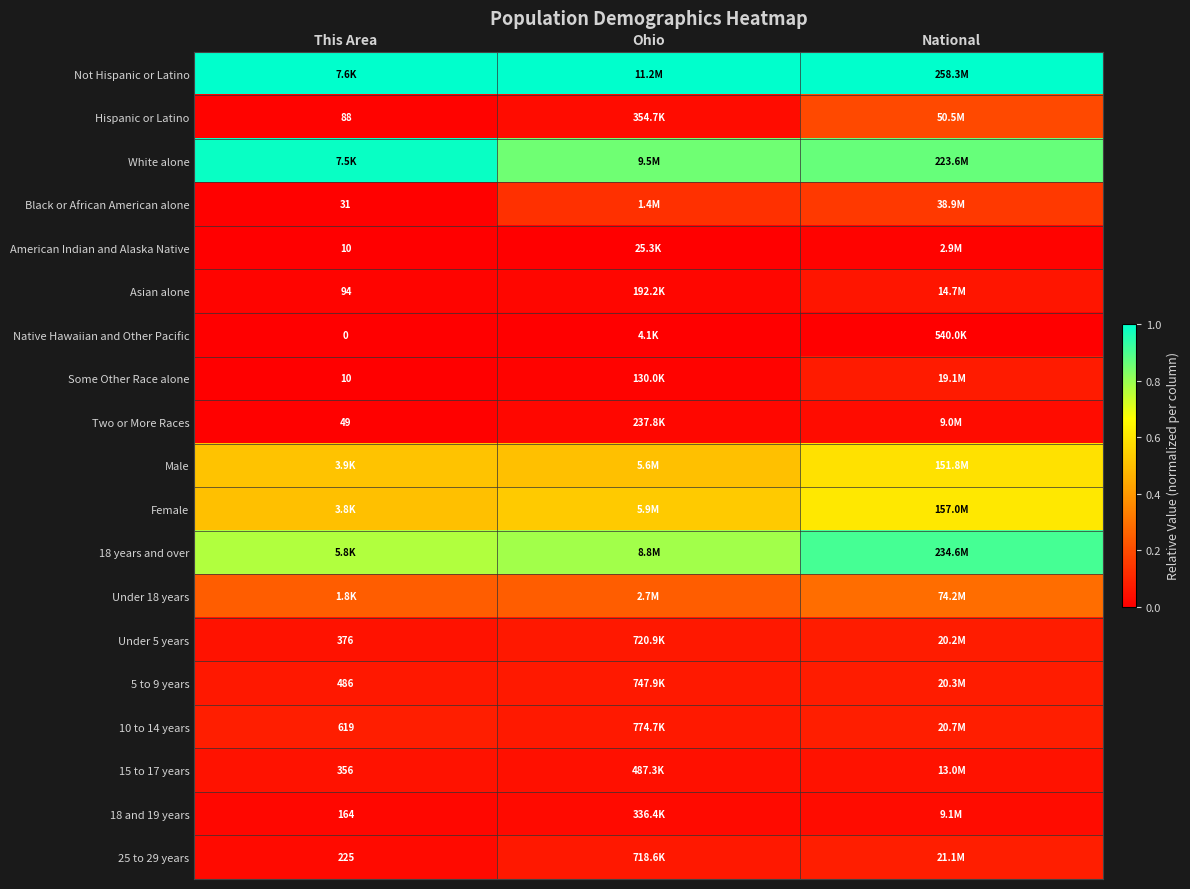

The value of 5 to 9 years at This Area is 0.0. True or false?

False